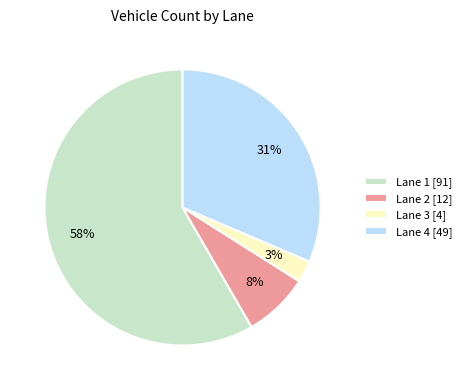

To the nearest percent, what portion does Lane 4 [49] represent?

31%